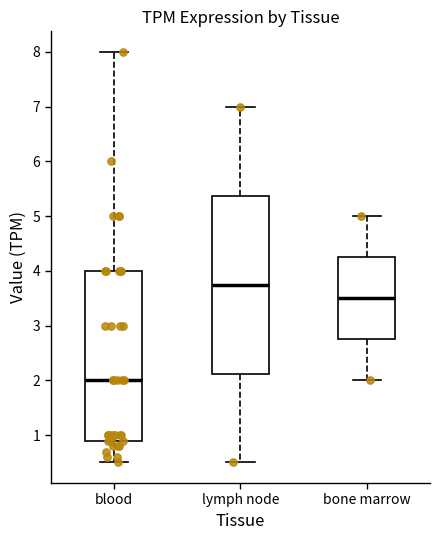

Which box is the tallest, from its lower edge to its upper edge?

lymph node